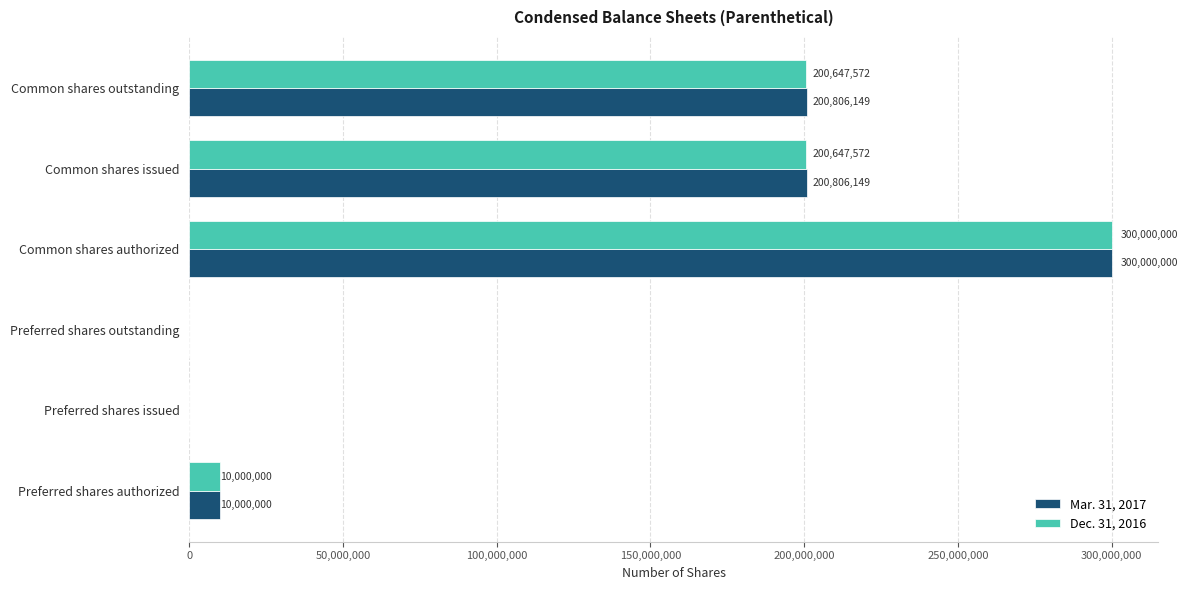

What is the sum of the Dec. 31, 2016 values at Preferred shares authorized and Common shares issued?

210647572